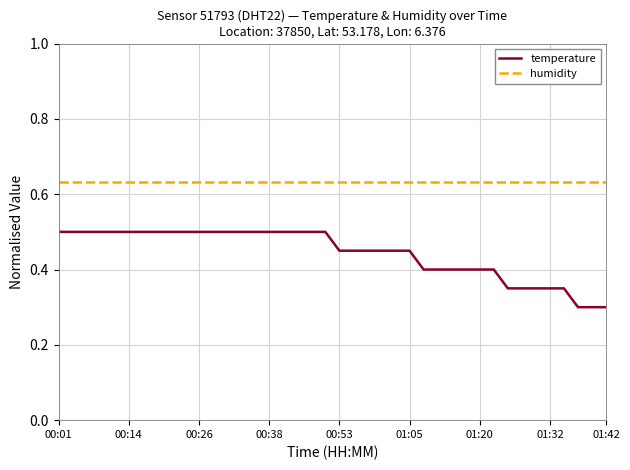

Which series has the largest total across all categories?

humidity